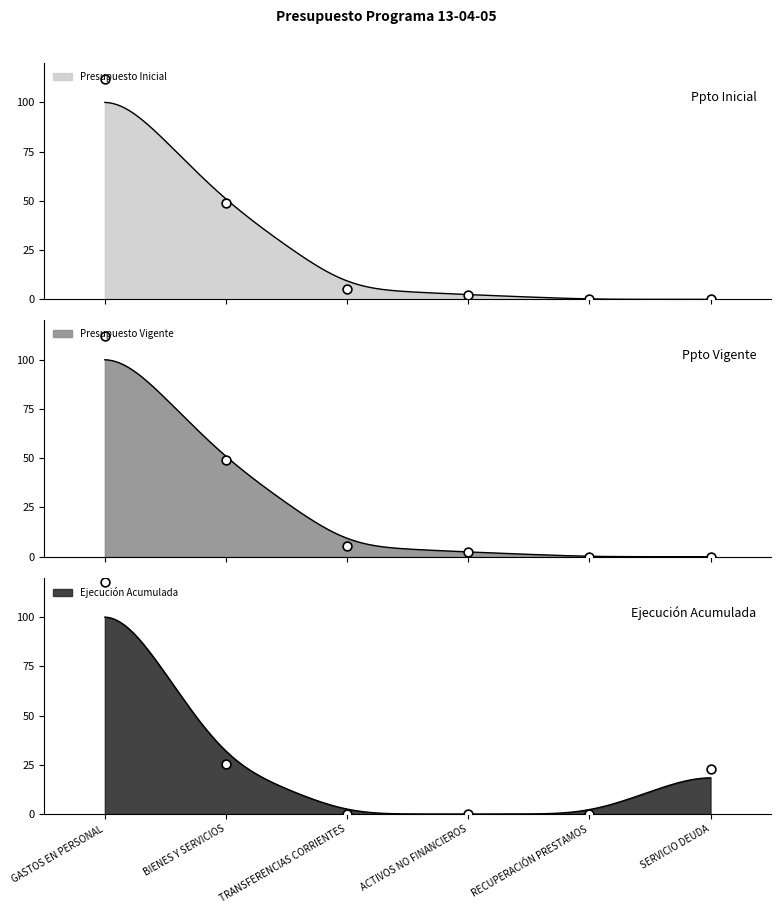

What are all the series names shown in the legend?

Presupuesto Inicial, Presupuesto Vigente, Ejecución Acumulada